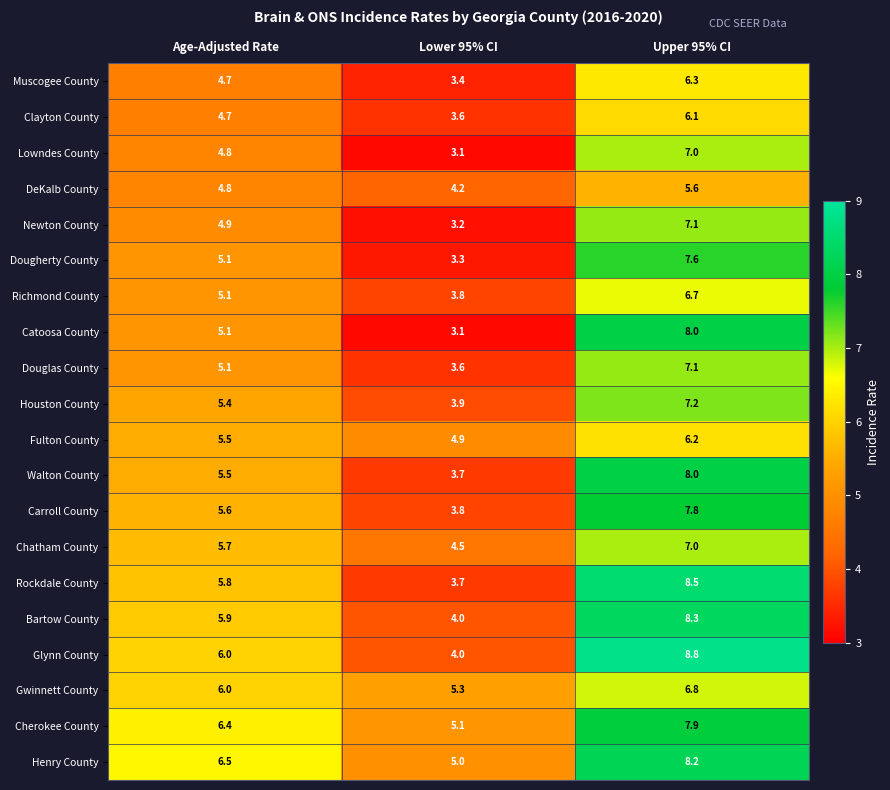

What value does the Chatham County series have at Upper 95% CI?

7.0